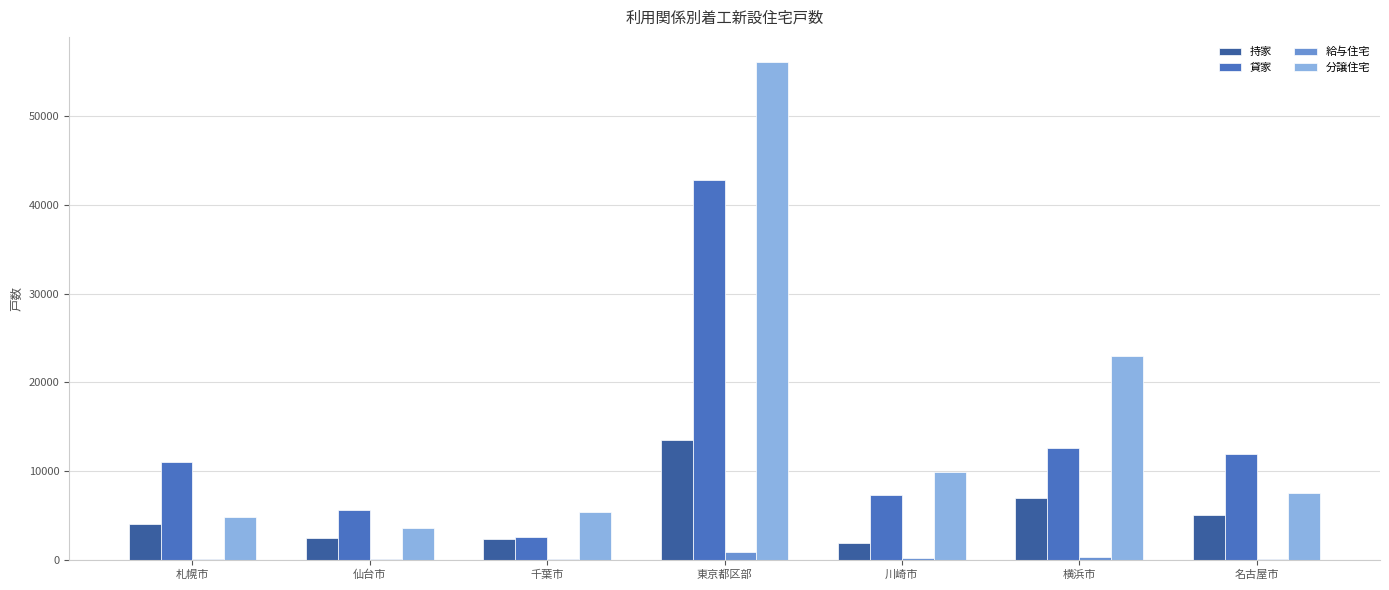

Is the value of 給与住宅 at 千葉市 greater than the value of 分譲住宅 at 横浜市?

No